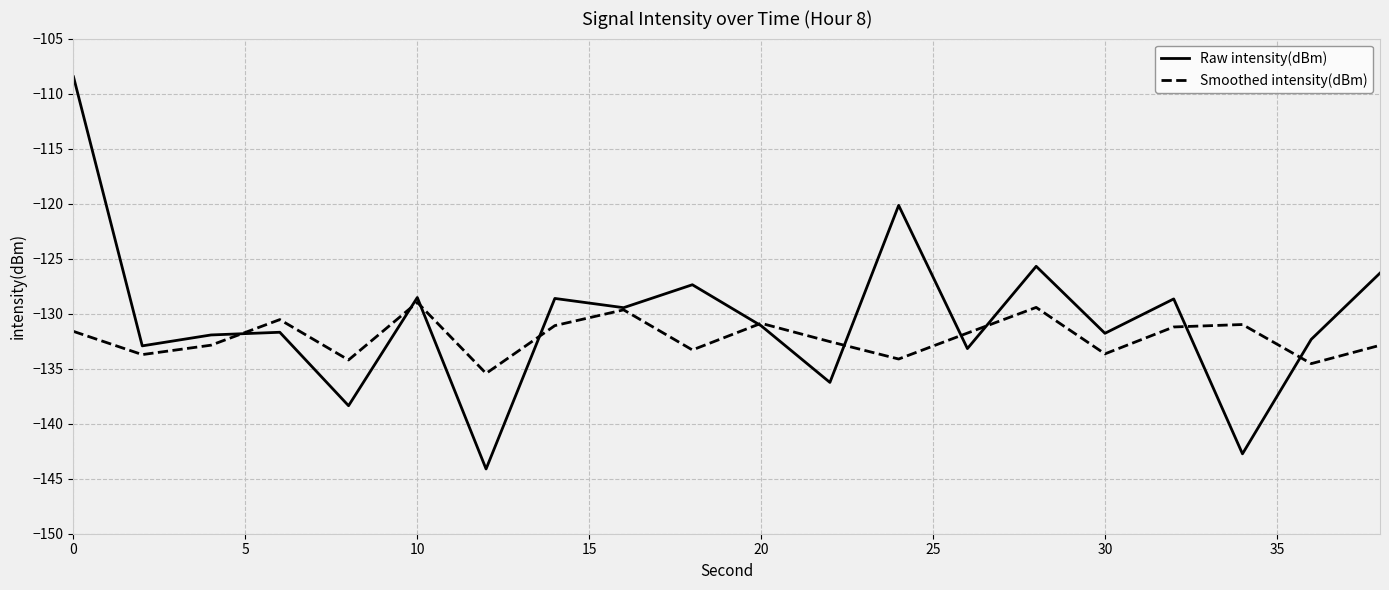

List the series in order of their peak value, highest first.

Raw intensity(dBm), Smoothed intensity(dBm)